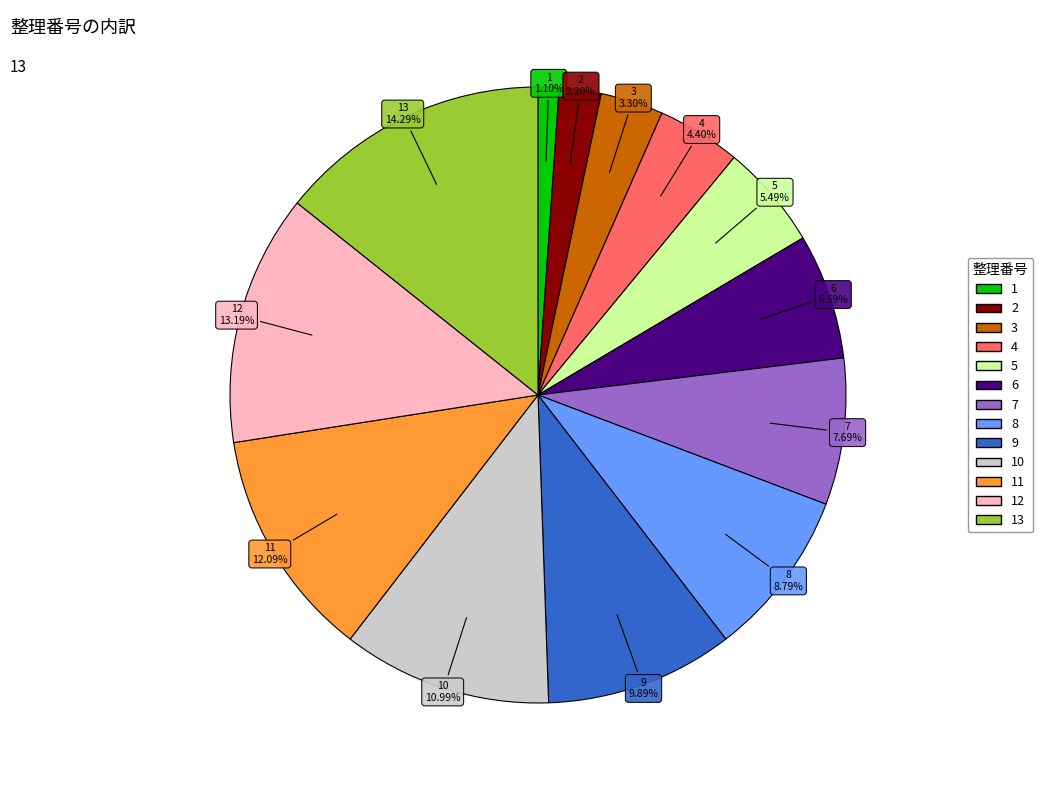

Is there any slice that represents more than half of the pie?

No